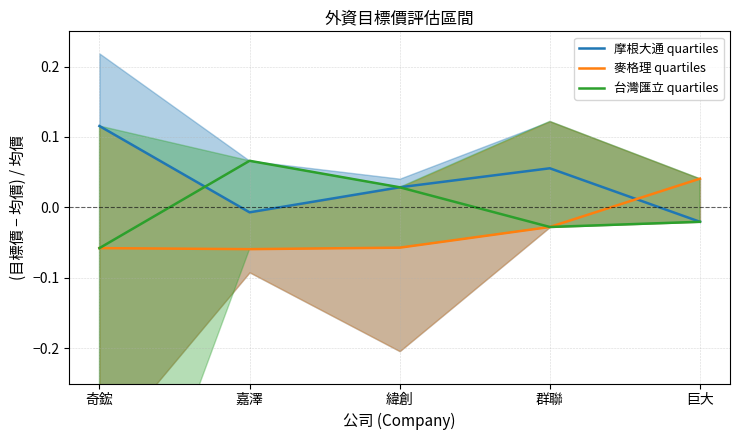

True or false: 台灣匯立 quartiles and 麥格理 quartiles cross at least once.

False